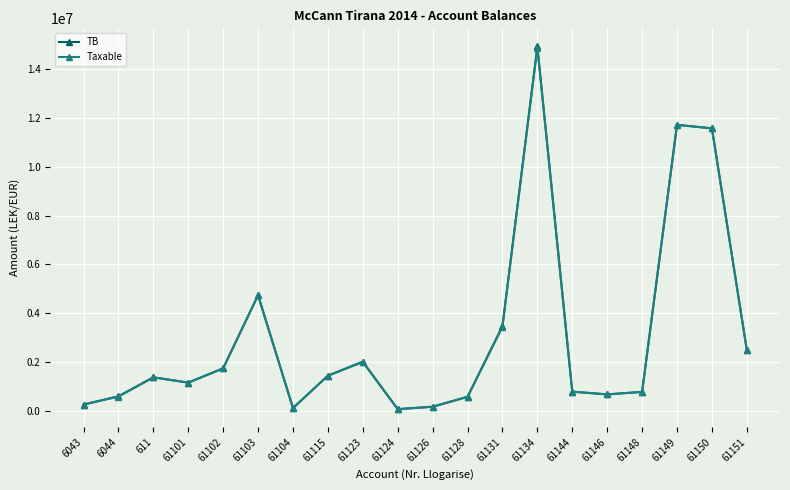

Where is TB nearest to the value 7496485?

61103